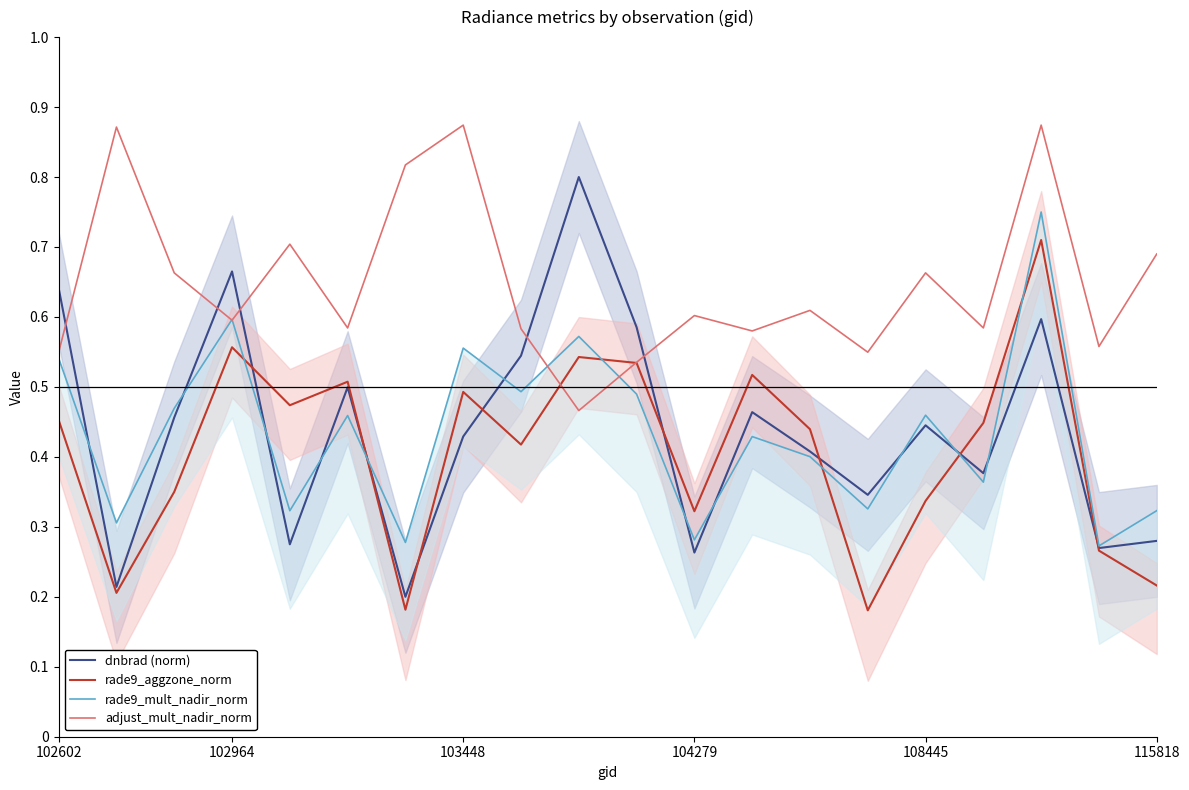

What is the average value of the rade9_aggzone_norm series?

0.4